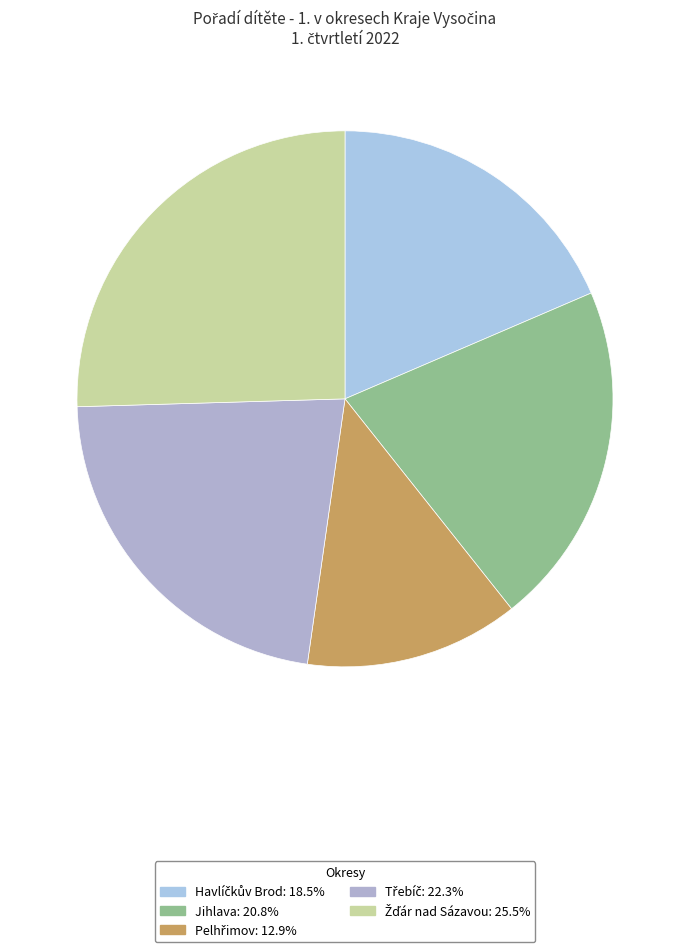

The Pelhřimov slice represents 18% of the pie. True or false?

False